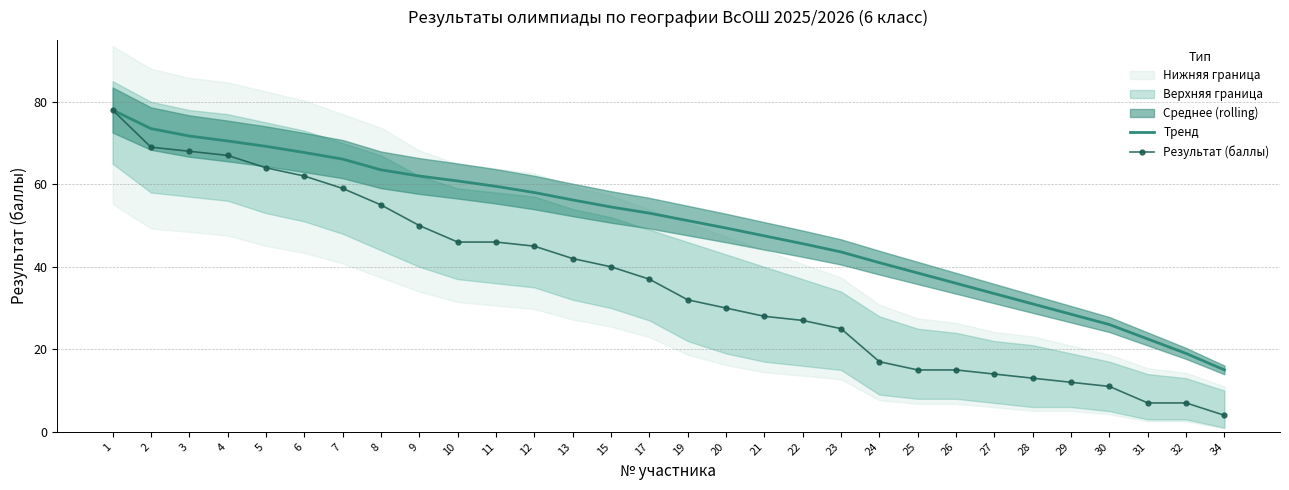

What is the sum of the Тренд values at 5 and 11?

128.7